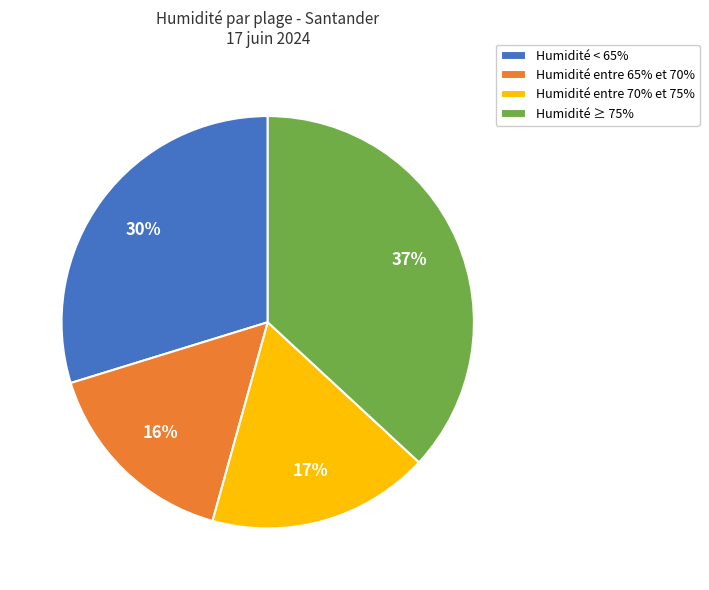

Count the number of slices in the pie.

4